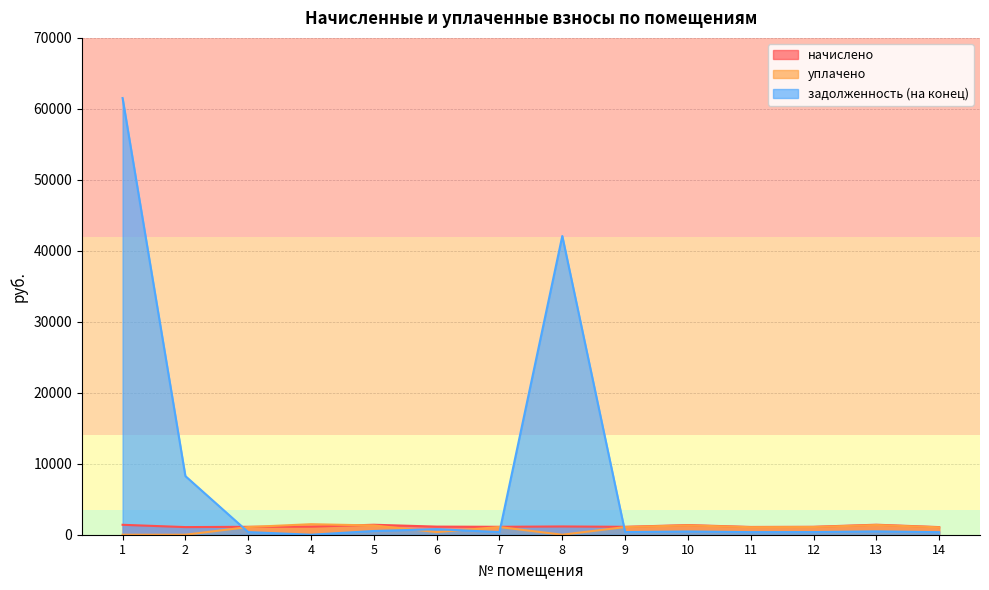

Reading left to right, extract all data points from this chart.

начислено: 1398.3	1074.6	1116.4	1138.4	1404.9	1142.8	1116.4	1164.9	1114.2	1358.6	1094.4	1118.6	1409.3	1074.6
уплачено: 0.0	0.0	1081.9	1482.8	1304.9	380.9	1081.9	0.0	1079.8	1316.7	1060.6	1084.1	1365.8	1041.4
задолженность (на конец): 61522.9	8260.5	372.1	0.0	524.9	780.1	373.6	42085.4	371.4	452.9	364.8	372.9	469.8	358.2